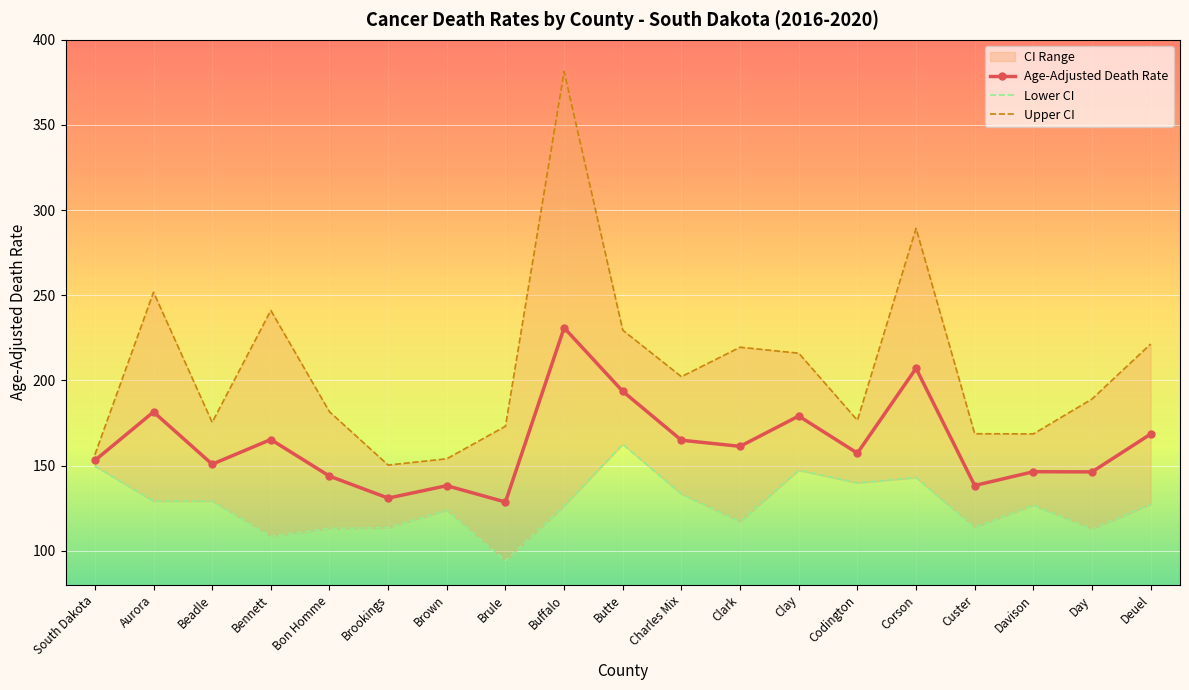

Reading left to right, extract all data points from this chart.

Age-Adjusted Death Rate: South Dakota=153.0	Aurora=181.5	Beadle=150.8	Bennett=165.3	Bon Homme=143.8	Brookings=130.9	Brown=138.2	Brule=128.6	Buffalo=230.9	Butte=193.6	Charles Mix=164.9	Clark=161.3	Clay=179.1	Codington=157.3	Corson=207.1	Custer=138.3	Davison=146.4	Day=146.3	Deuel=168.5
Lower CI: South Dakota=149.7	Aurora=129.1	Beadle=129.1	Bennett=108.5	Bon Homme=113.1	Brookings=113.5	Brown=123.8	Brule=94.1	Buffalo=126.3	Butte=162.5	Charles Mix=133.3	Clark=117.1	Clay=147.2	Codington=139.8	Corson=142.9	Custer=113.7	Davison=126.7	Day=112.7	Deuel=127.2
Upper CI: South Dakota=156.4	Aurora=251.8	Beadle=175.4	Bennett=241.1	Bon Homme=181.6	Brookings=150.3	Brown=154.0	Brule=173.1	Buffalo=381.4	Butte=229.5	Charles Mix=202.2	Clark=219.5	Clay=216.0	Codington=176.6	Corson=289.3	Custer=168.7	Davison=168.6	Day=189.1	Deuel=221.4